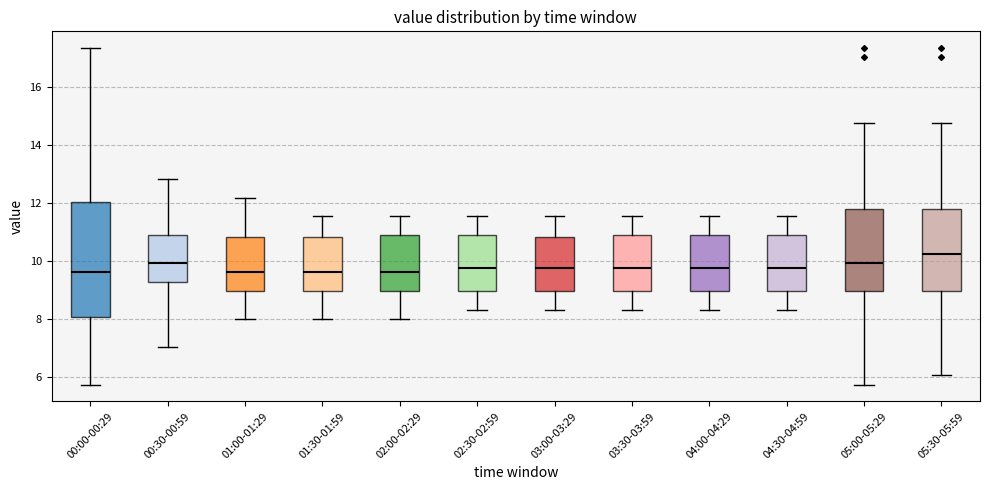

Where does the lower whisker of the box for 03:30-03:59 end on the y-axis? The values are not printed on the chart, so give them approximately, as read against the axis.

8.4